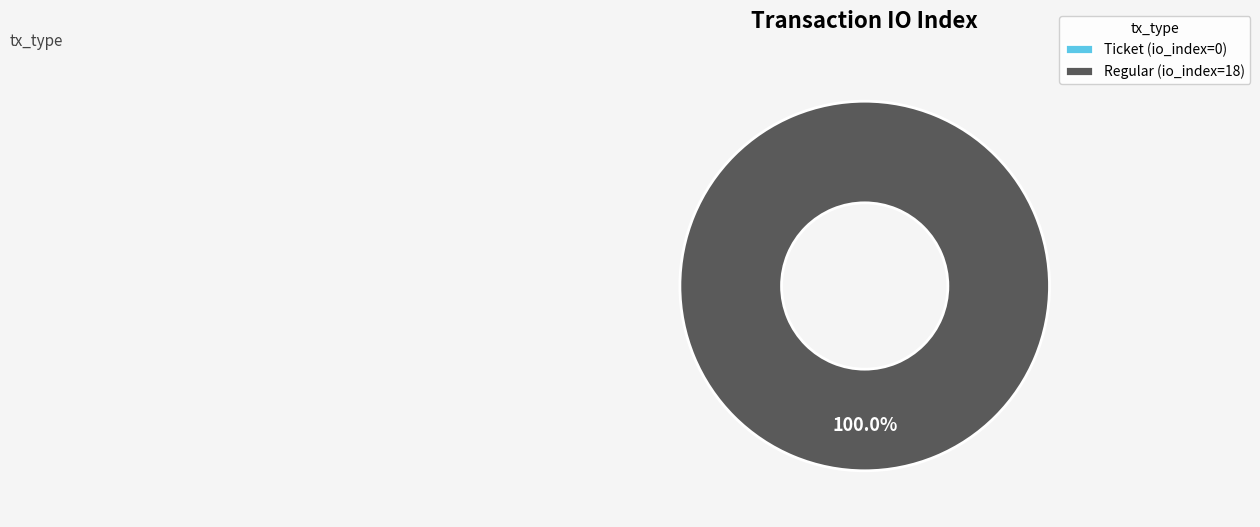

Which slice is the largest?

Regular (io_index=18)